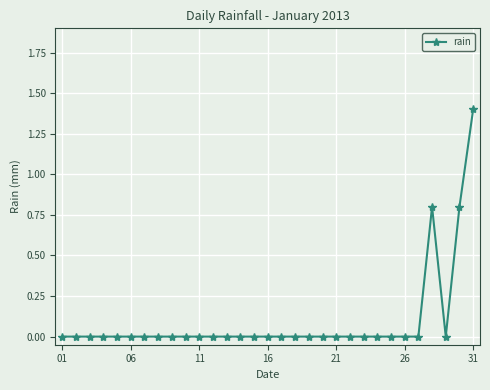

What is the maximum value shown in the chart?

1.4